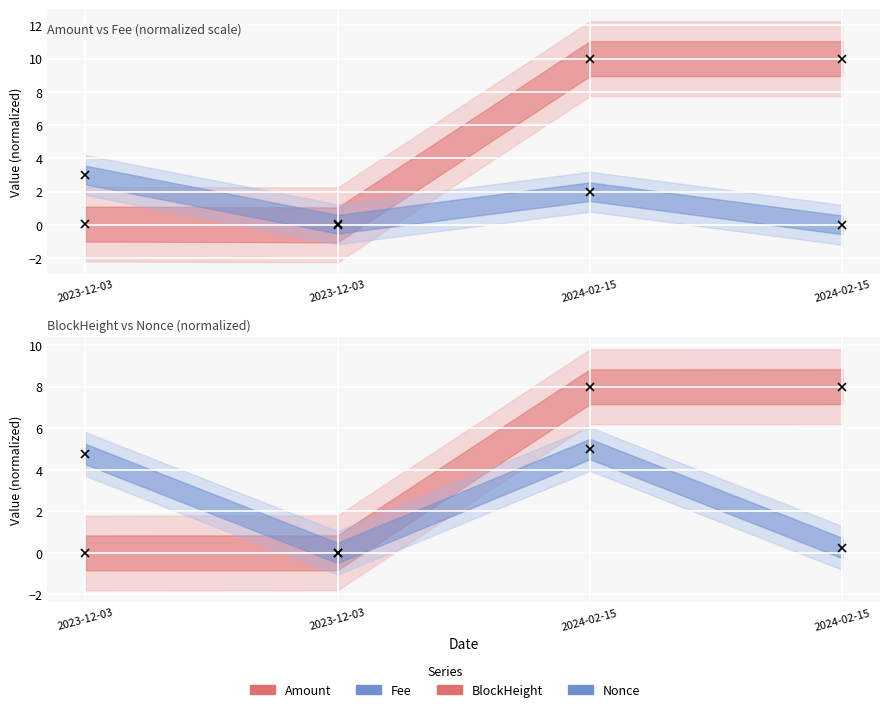

What is the sum of all BlockHeight values?

16.0